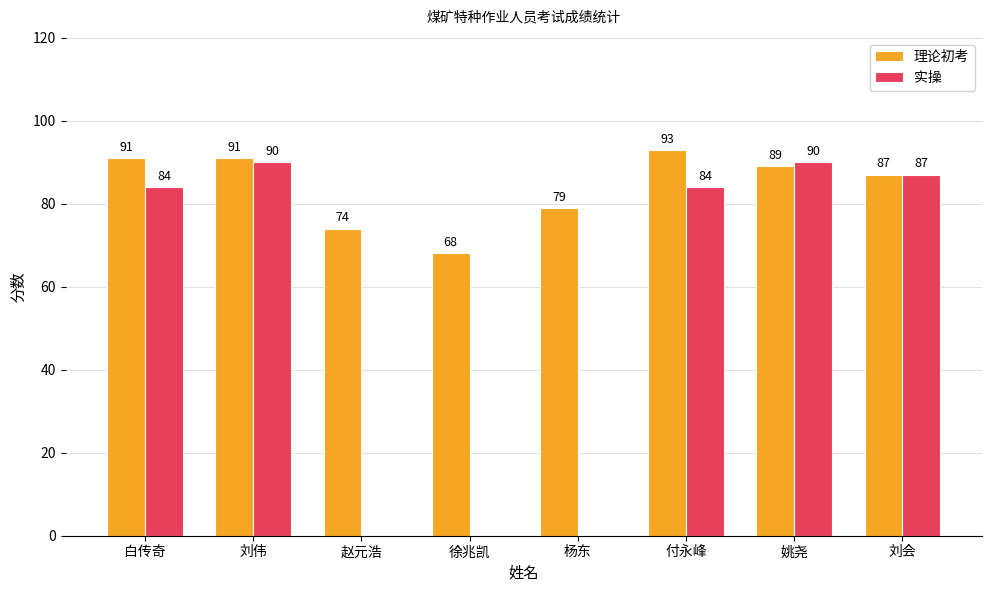

Which label corresponds to the largest value in the chart?

付永峰